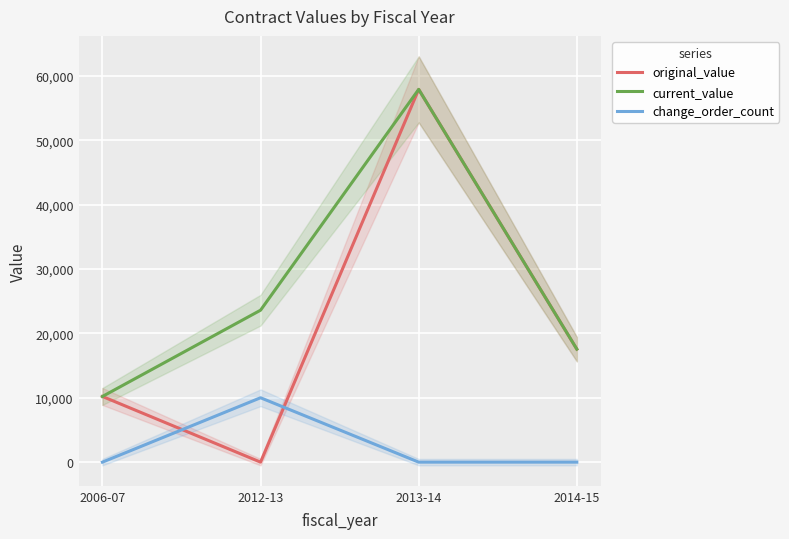

True or false: current_value has more than 2 interior local peaks.

False